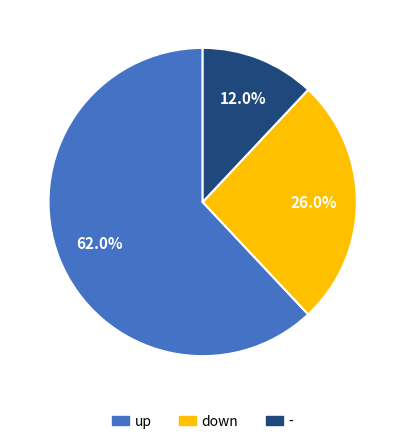

The down slice represents 42% of the pie. True or false?

False